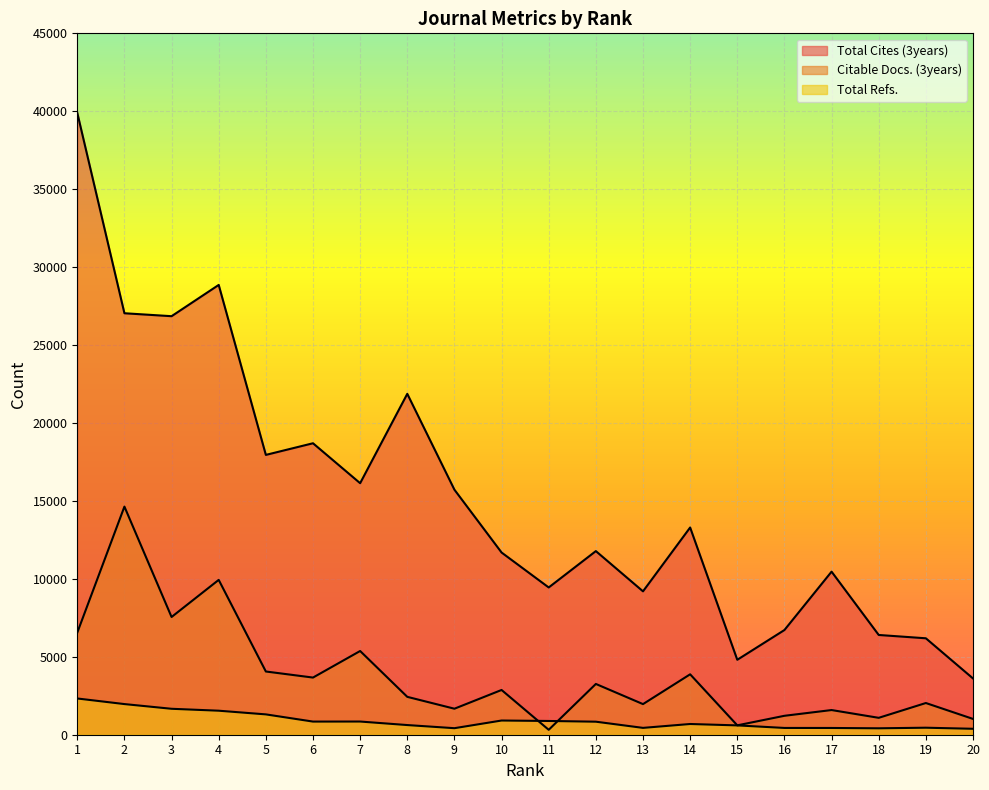

Where is Citable Docs. (3years) nearest to the value 7475?

3